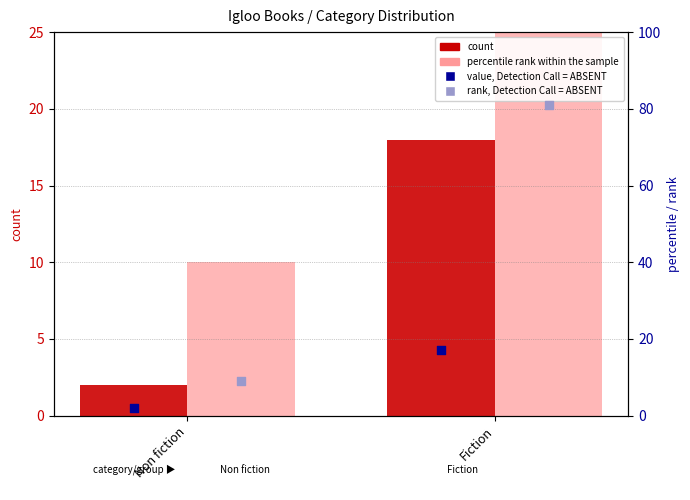

Which series reaches the minimum Y coordinate?

value, Detection Call = ABSENT